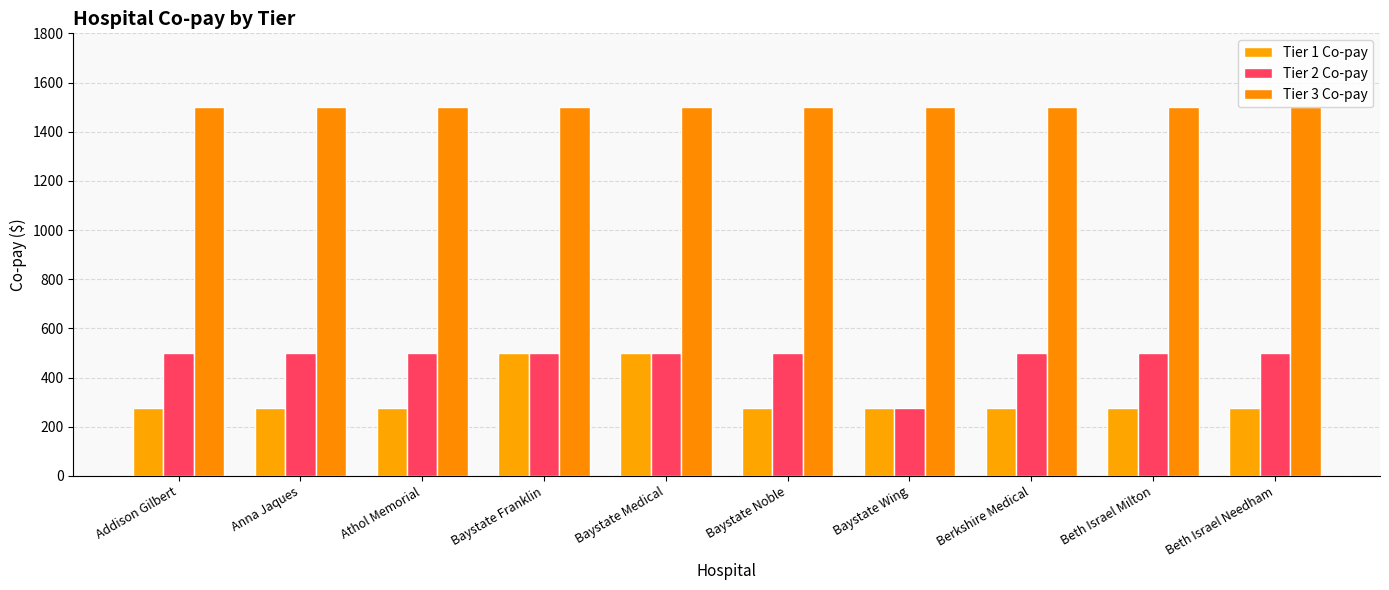

The Tier 1 Co-pay series shows 500 at Baystate Franklin. True or false?

True